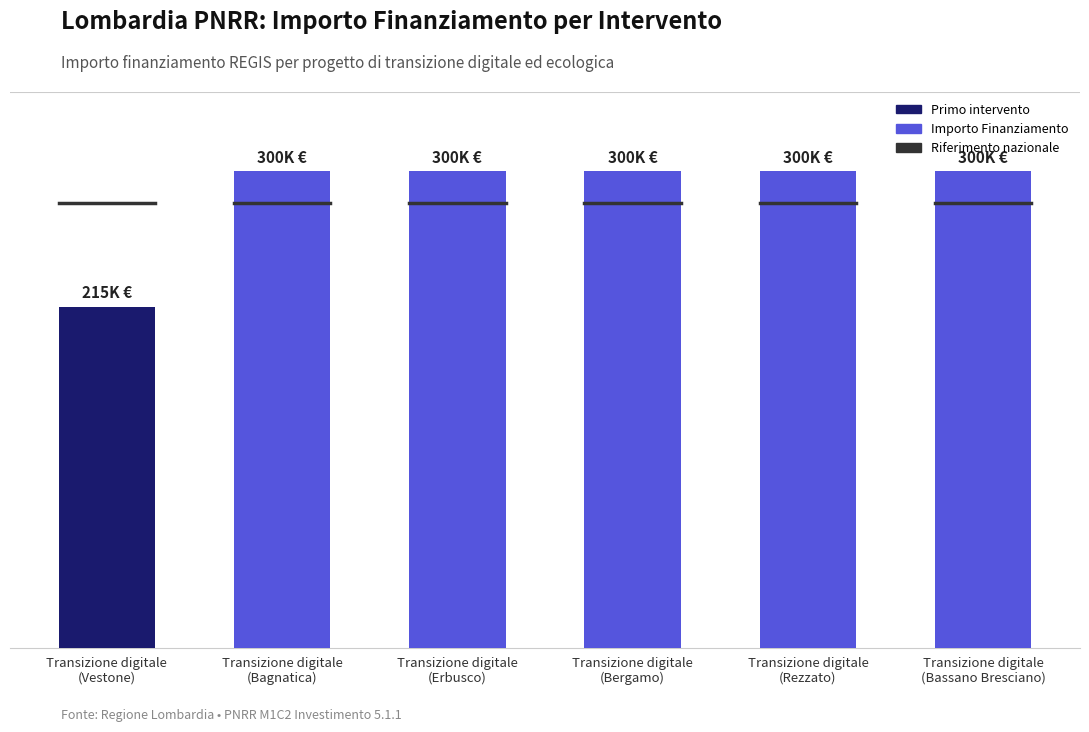

Does the chart contain any negative values?

No